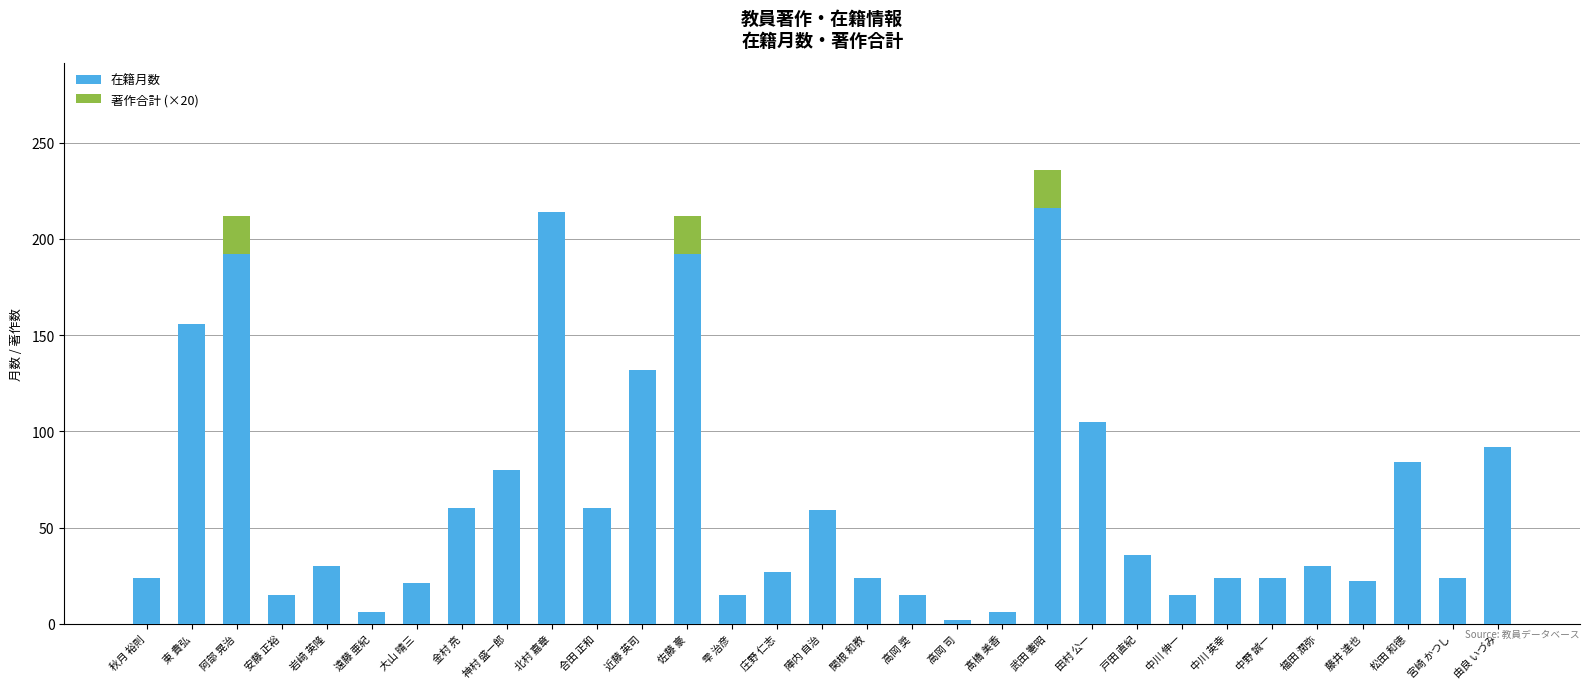

Count the number of data series in this chart.

2